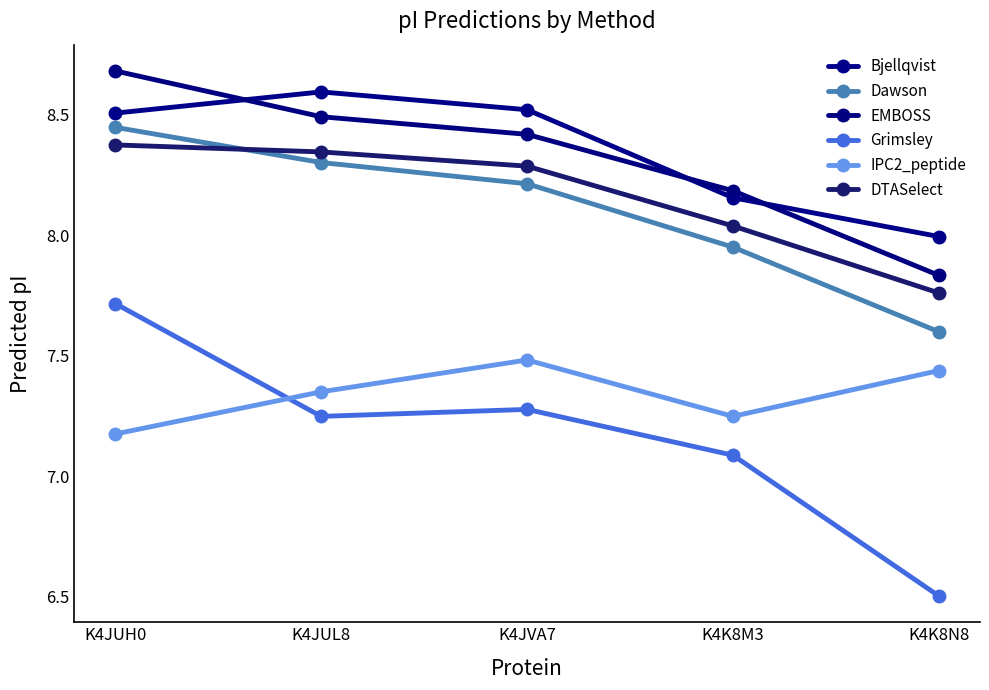

Is the value of IPC2_peptide at K4JUH0 greater than the value of Bjellqvist at K4JUH0?

No